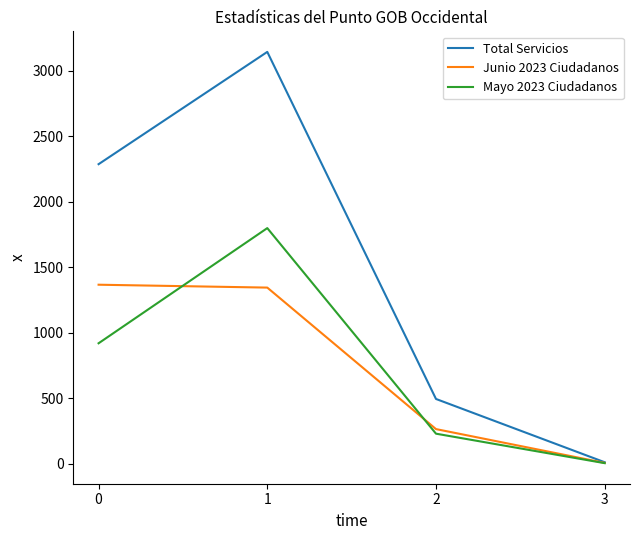

What is the difference between the maximum and minimum values in the Total Servicios series?

3132